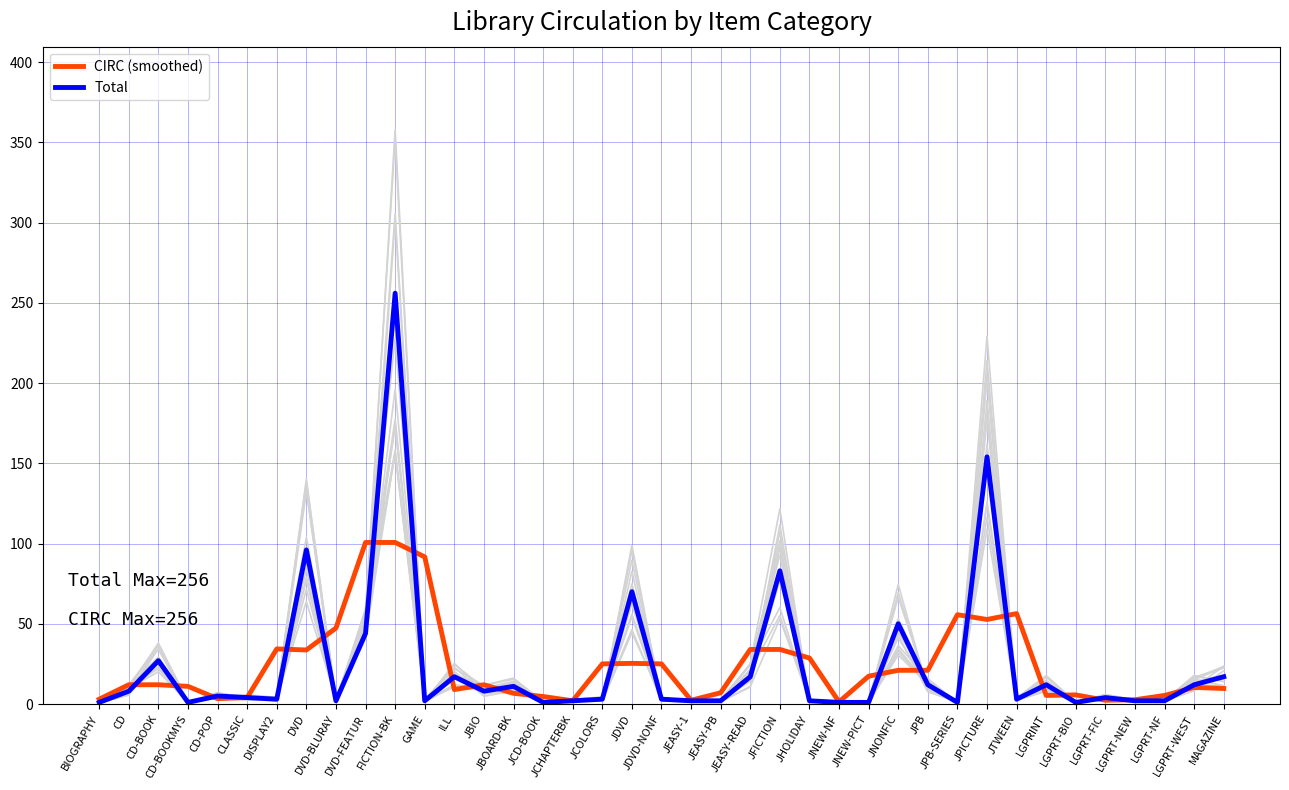

What is the spread (max minus min) of values at LGPRT-WEST?

1.7